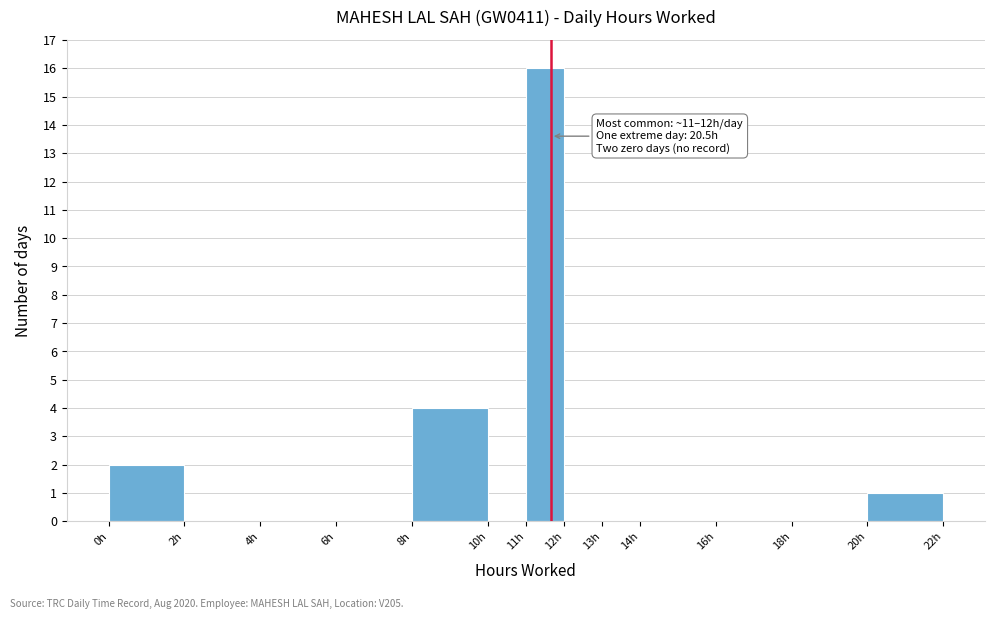

Over which range of the x-axis is the bar tallest?

11 to 12